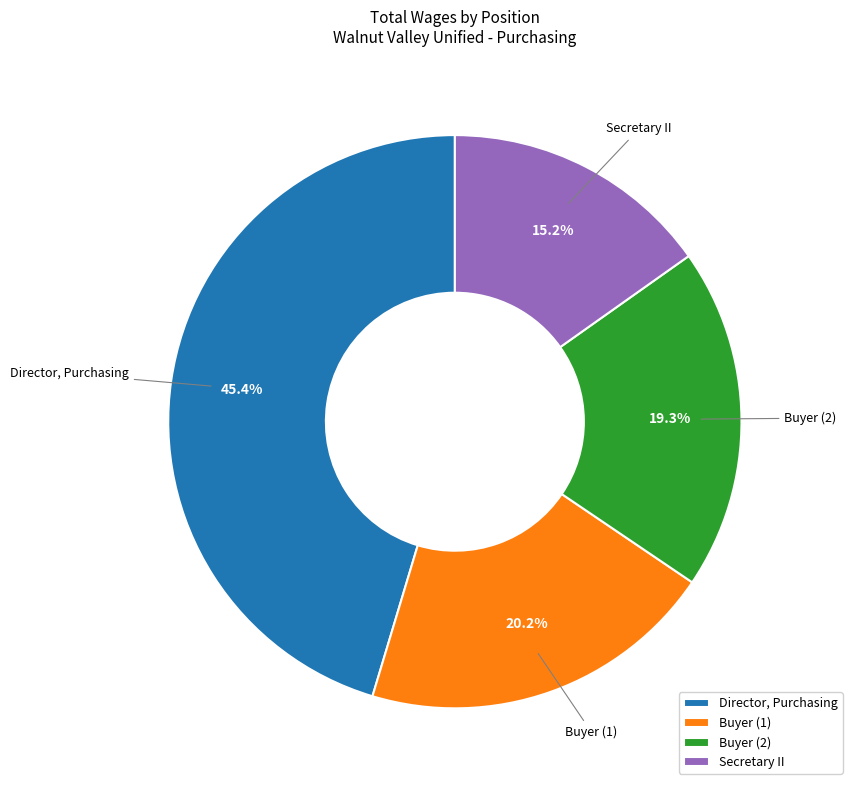

Is it true that Secretary II is 15% of the pie?

True